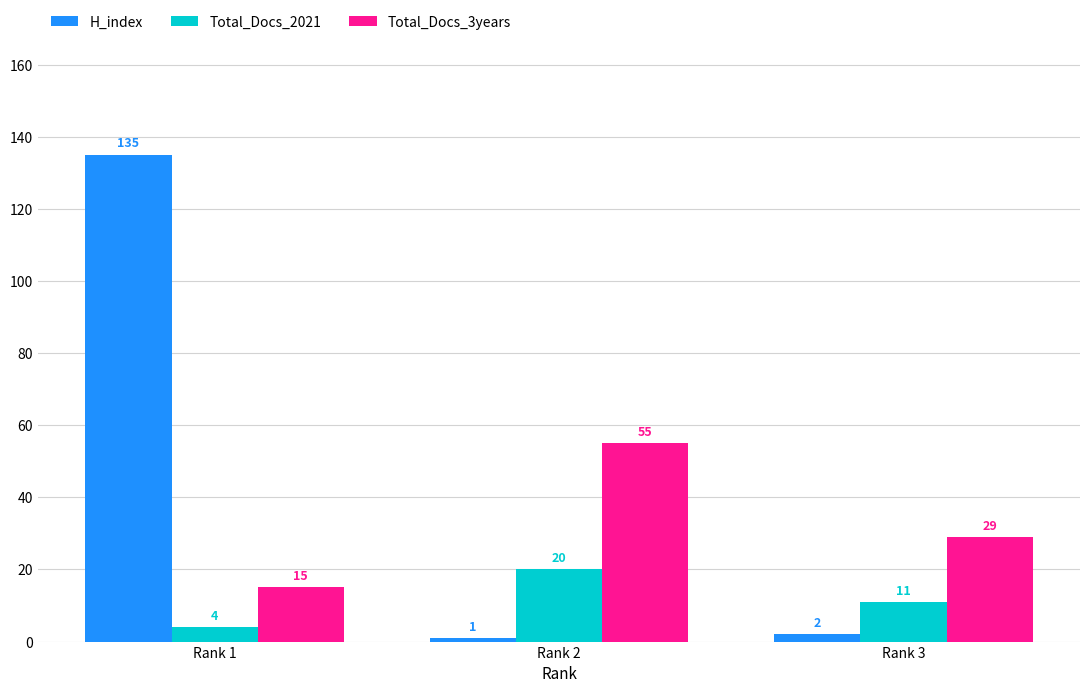

Rank the series by their maximum value, from lowest to highest.

Total_Docs_2021, Total_Docs_3years, H_index